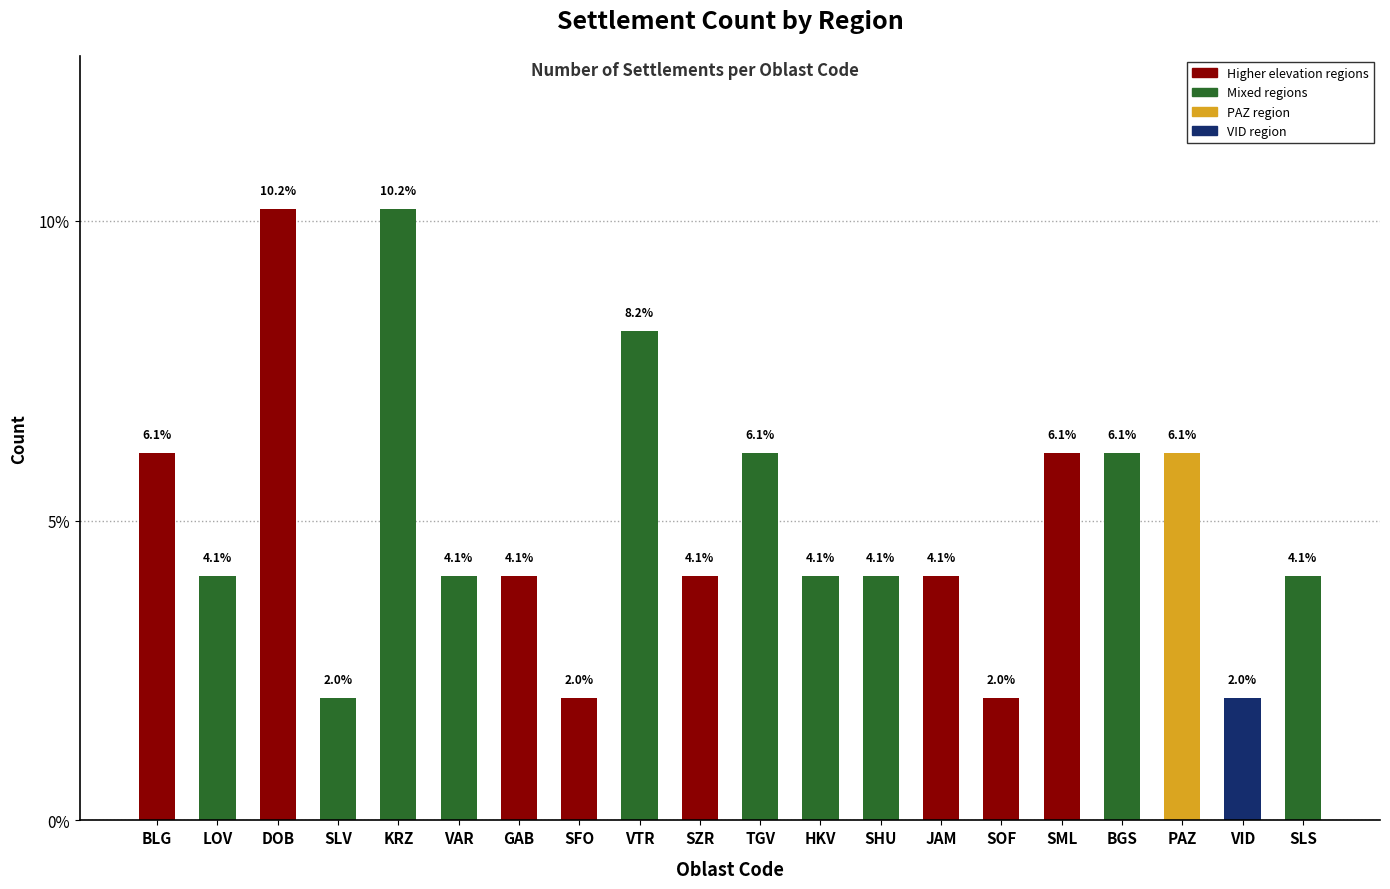

What is the average value?

5.0